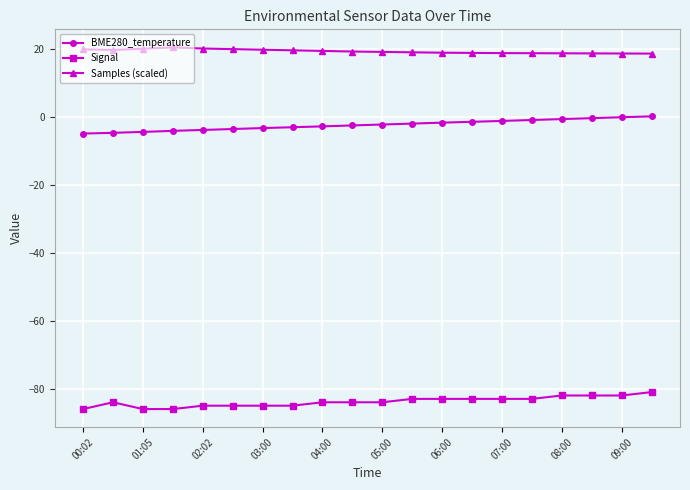

What are all the series names shown in the legend?

BME280_temperature, Signal, Samples (scaled)